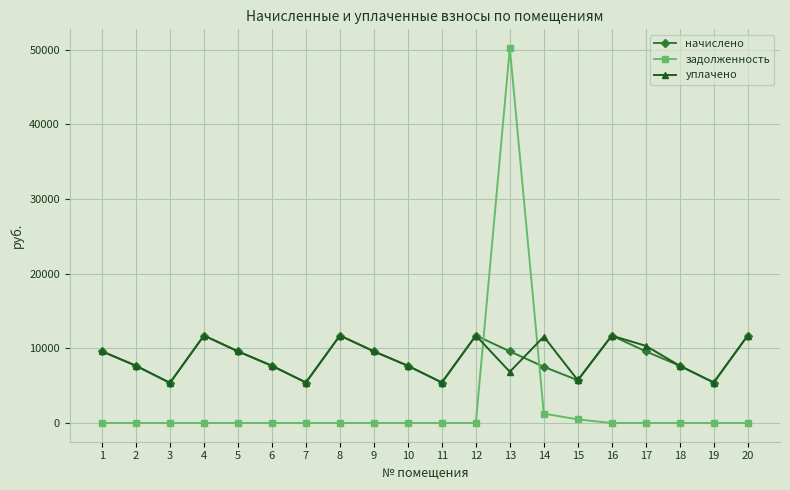

What is the difference between the highest and lowest values at 10?

7664.6